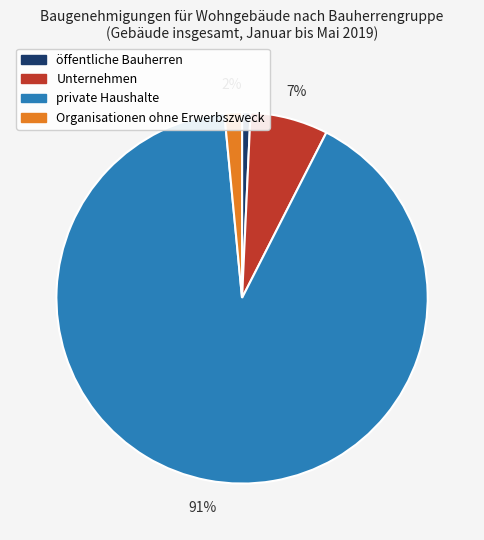

Between private Haushalte and Unternehmen, which is larger?

private Haushalte